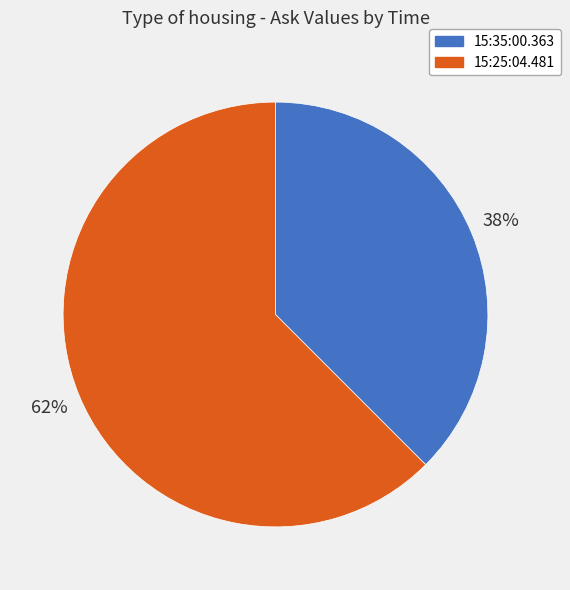

Do 15:35:00.363 and 15:25:04.481 together represent more than half of the pie?

Yes